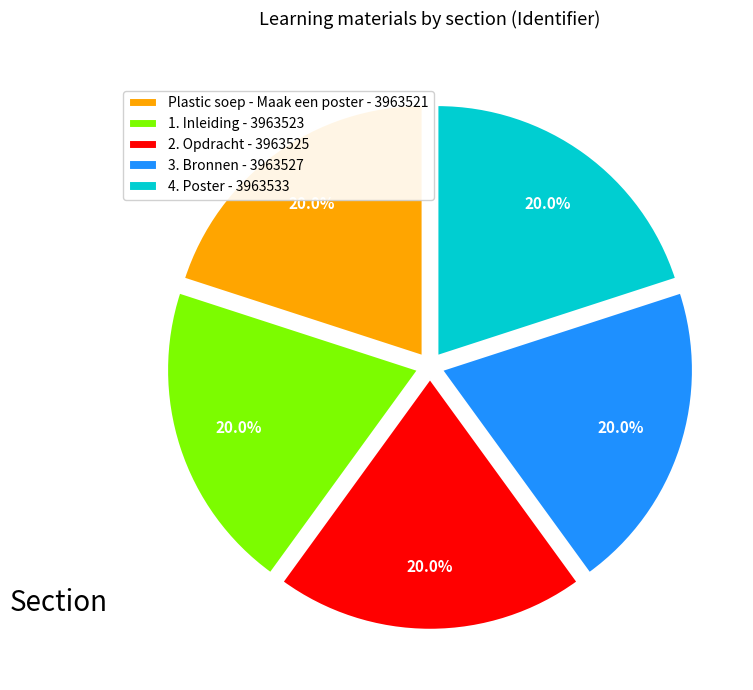

To the nearest percent, what percentage of the pie is Plastic soep - Maak een poster?

20%